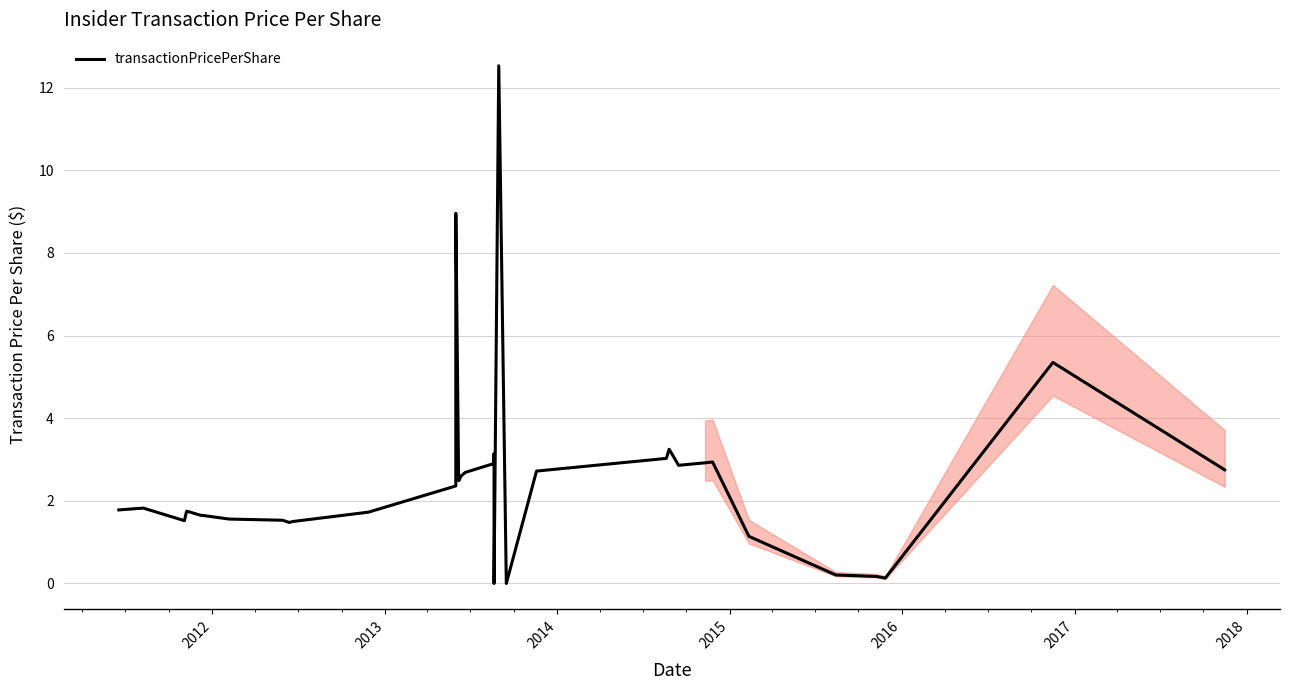

What is the difference between the maximum and minimum values?

12.5